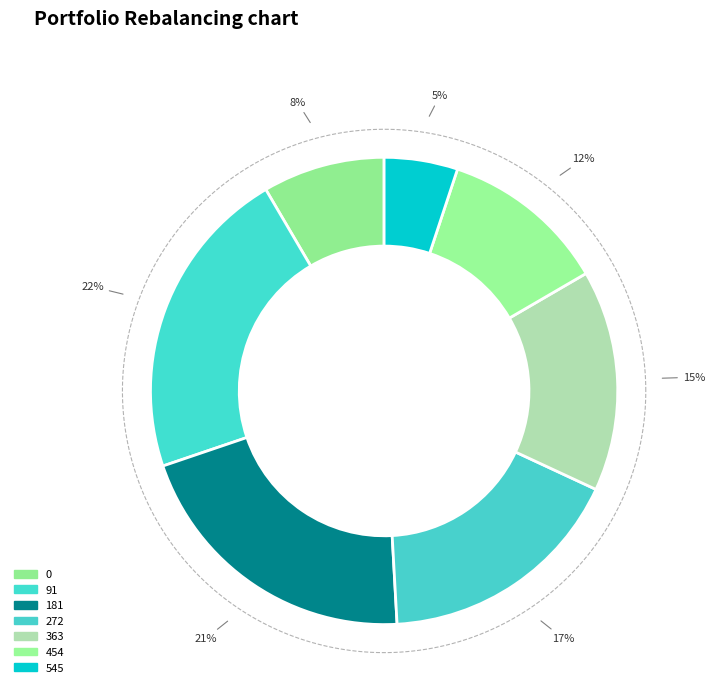

What percentage do 181 and 454 together represent?

32.2%